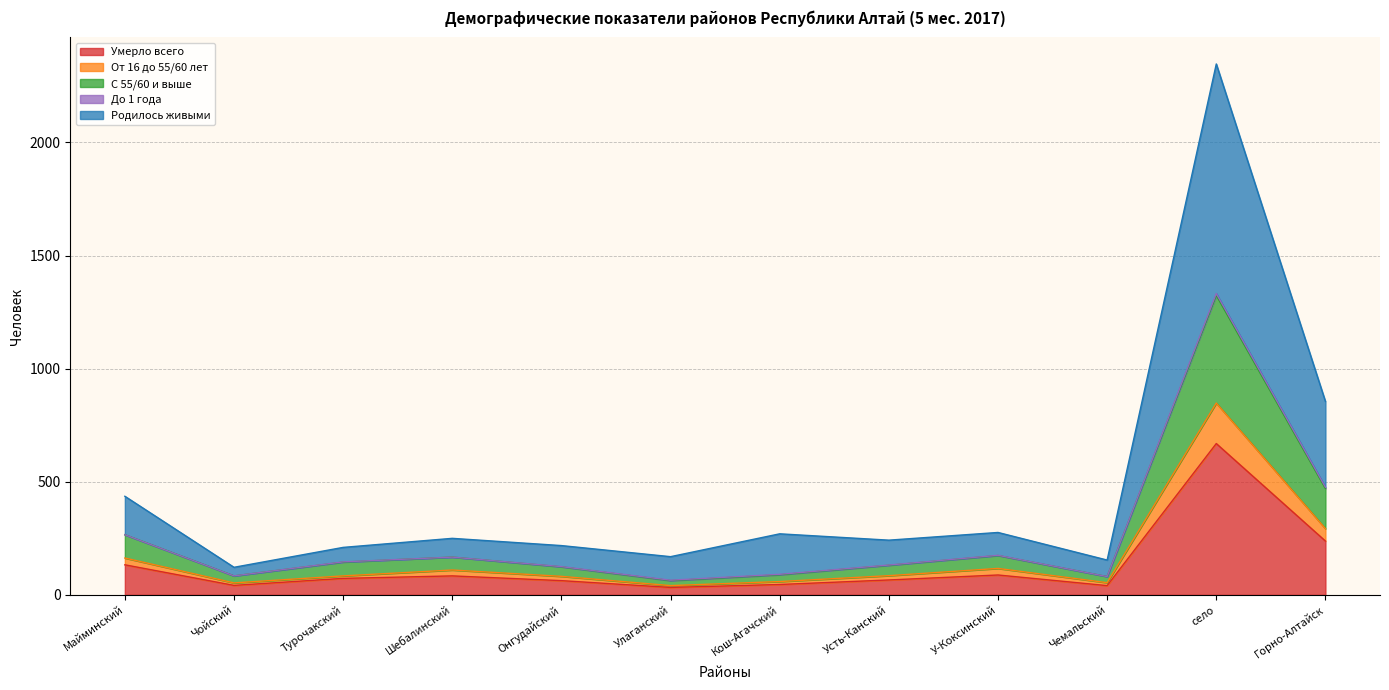

Is it true that От 16 до 55/60 лет equals 470 at Горно-Алтайск?

False